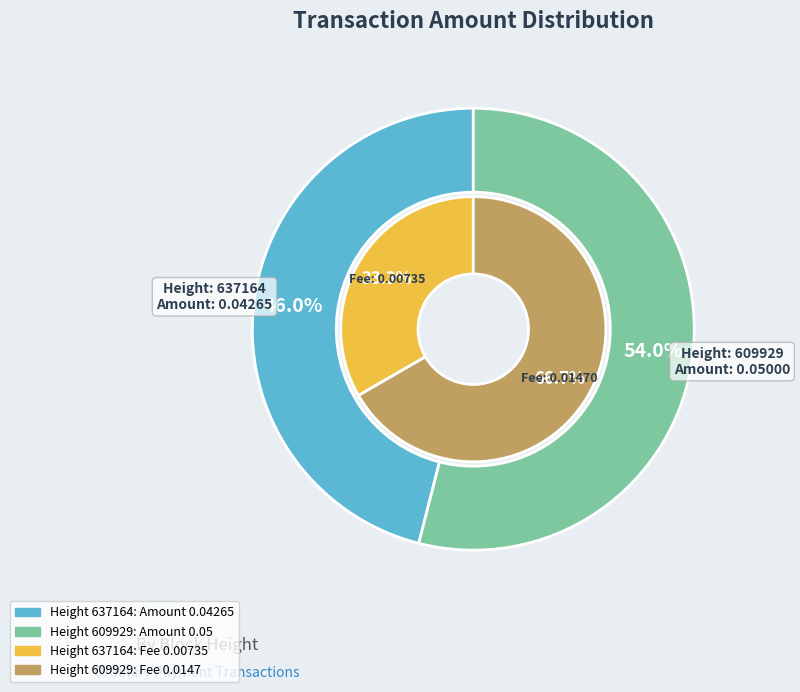

Which has a higher value, 637164 or 609929?

609929